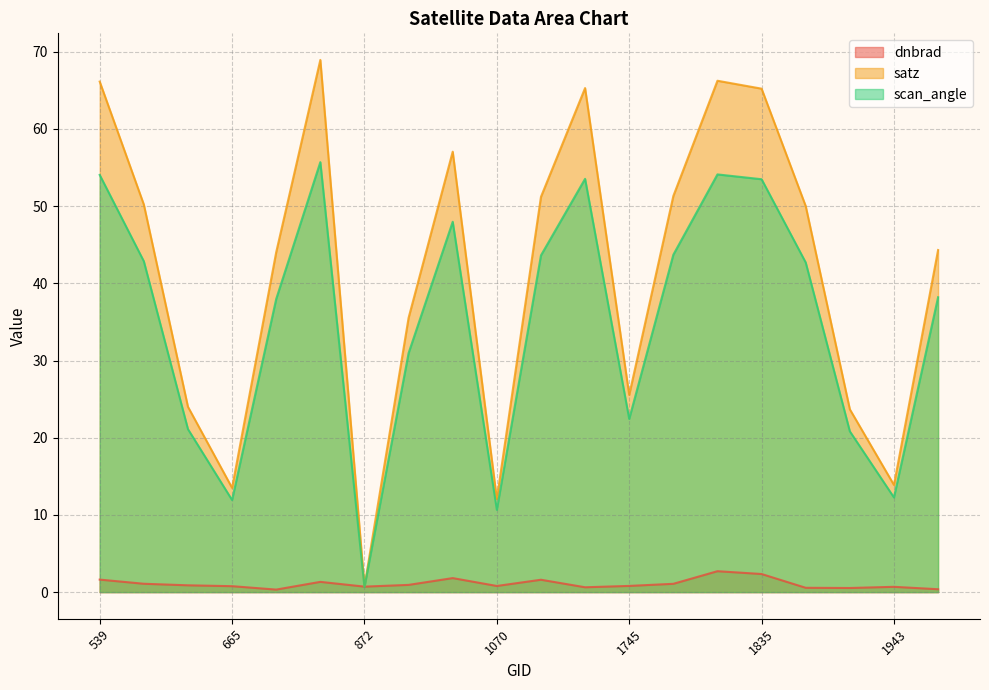

In scan_angle, how many points are lower than both neighbors (excluding endpoints)?

5